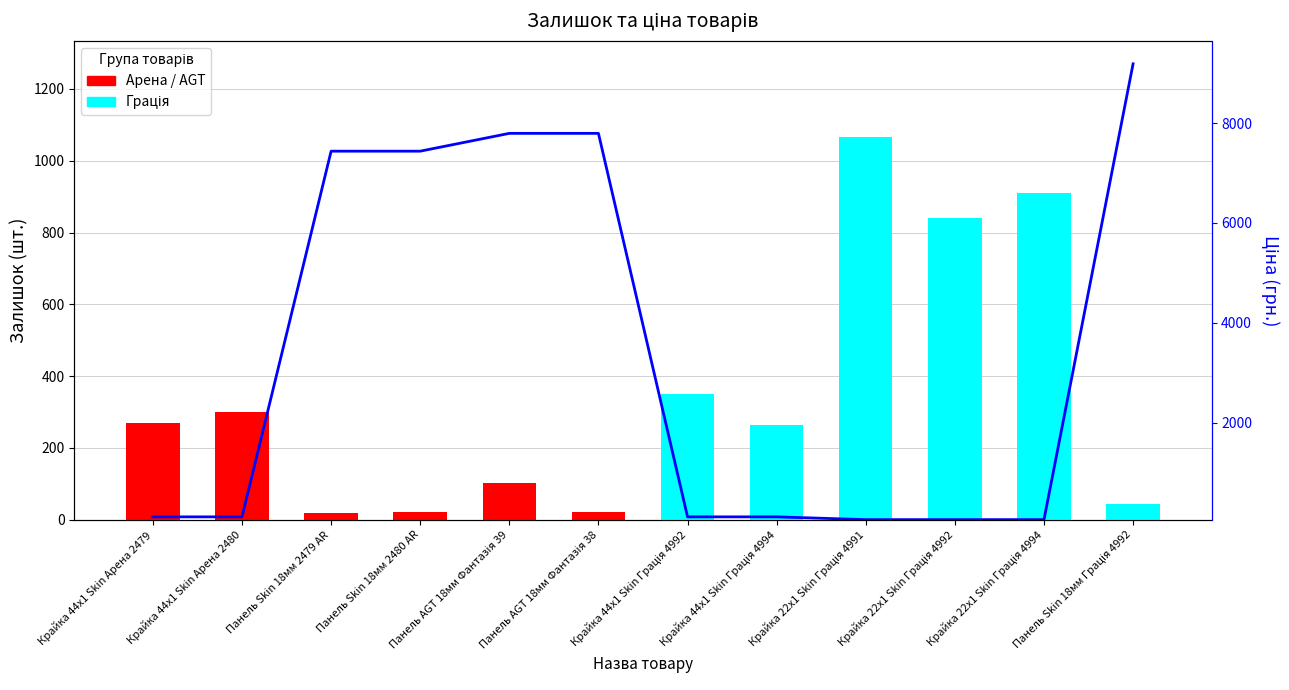

What is the minimum value shown in the chart?

20